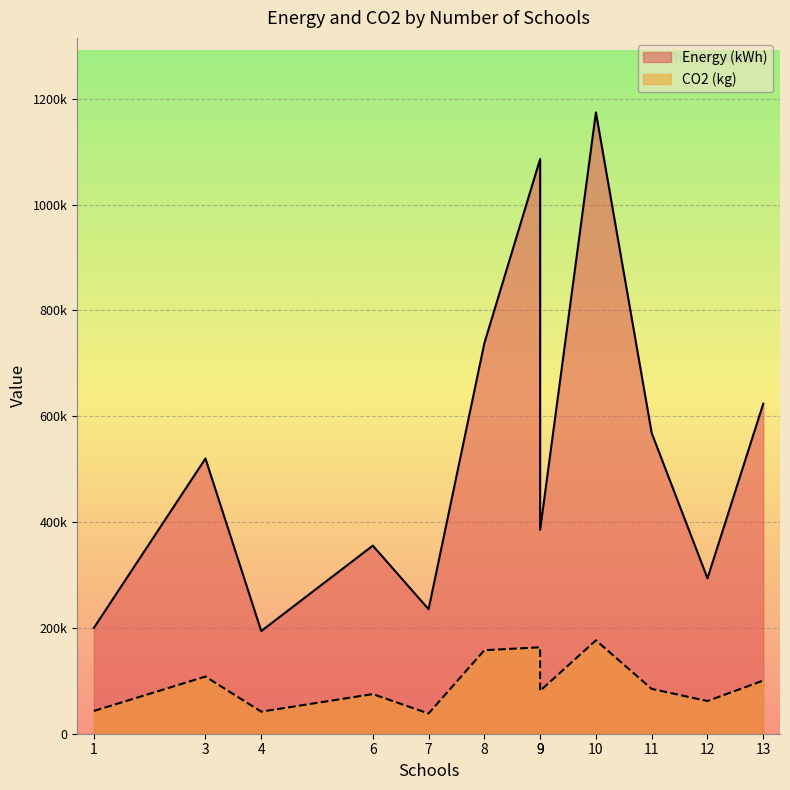

True or false: CO2 (kg) has more than 2 points higher than both neighbors.

False